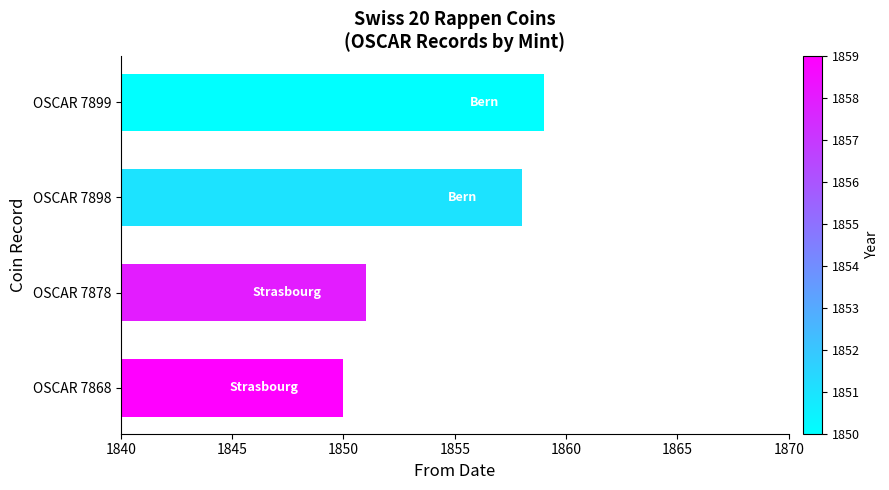

How many data points does each series have?

4